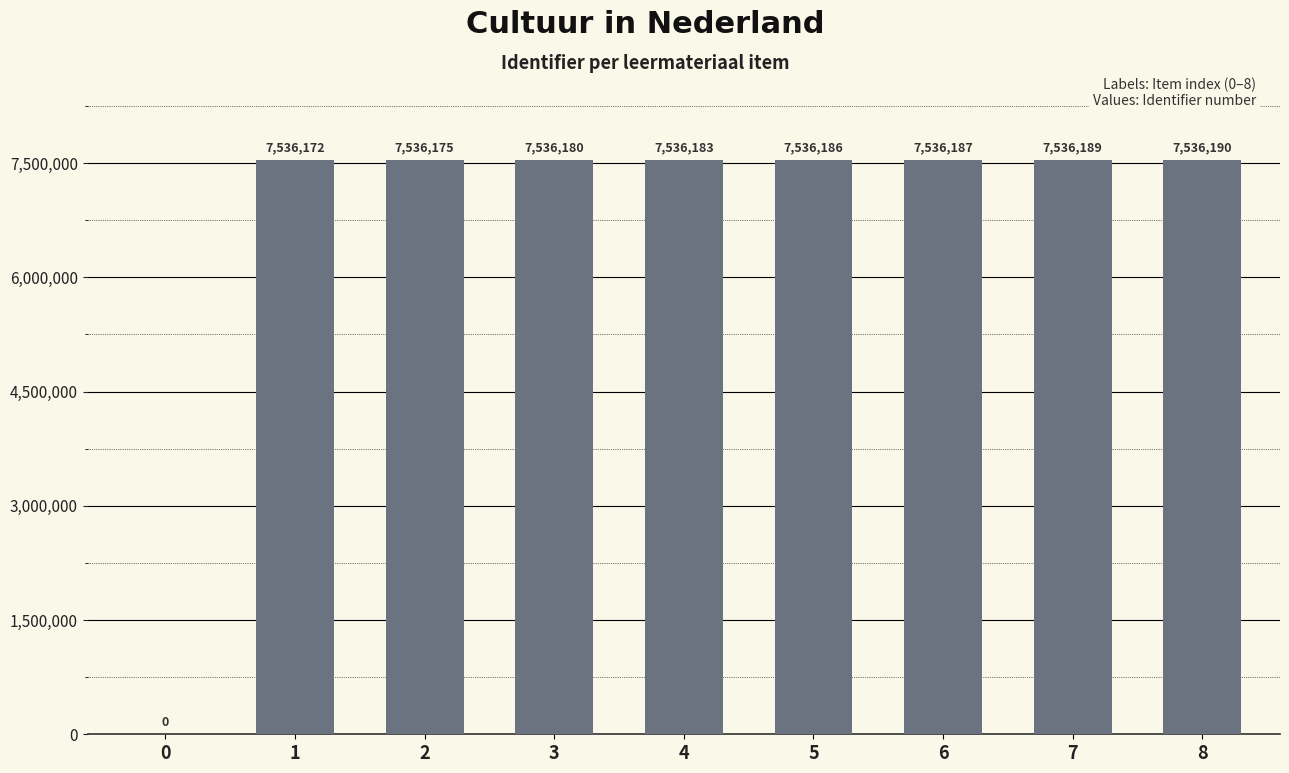

Which category has the highest value across all series?

8